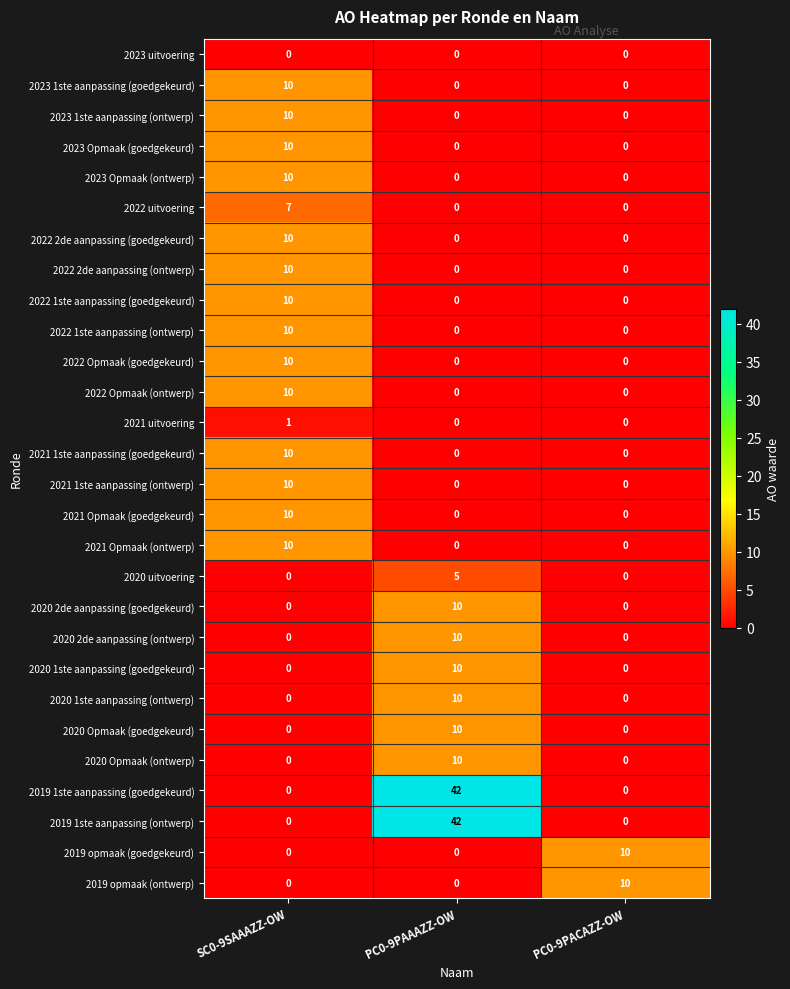

Which label corresponds to the largest value in the chart?

PC0-9PAAAZZ-OW